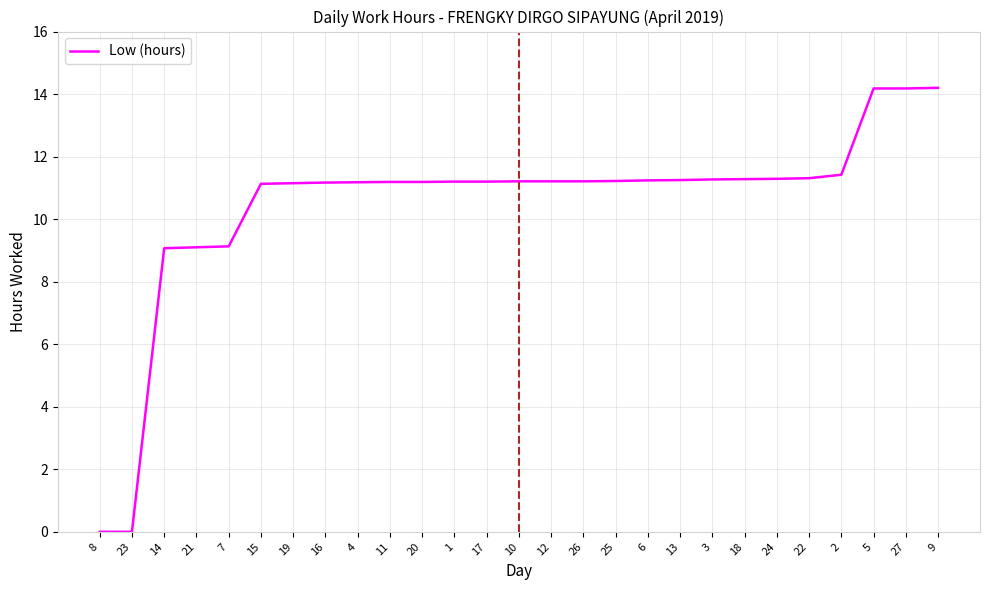

What is the maximum value shown in the chart?

14.2